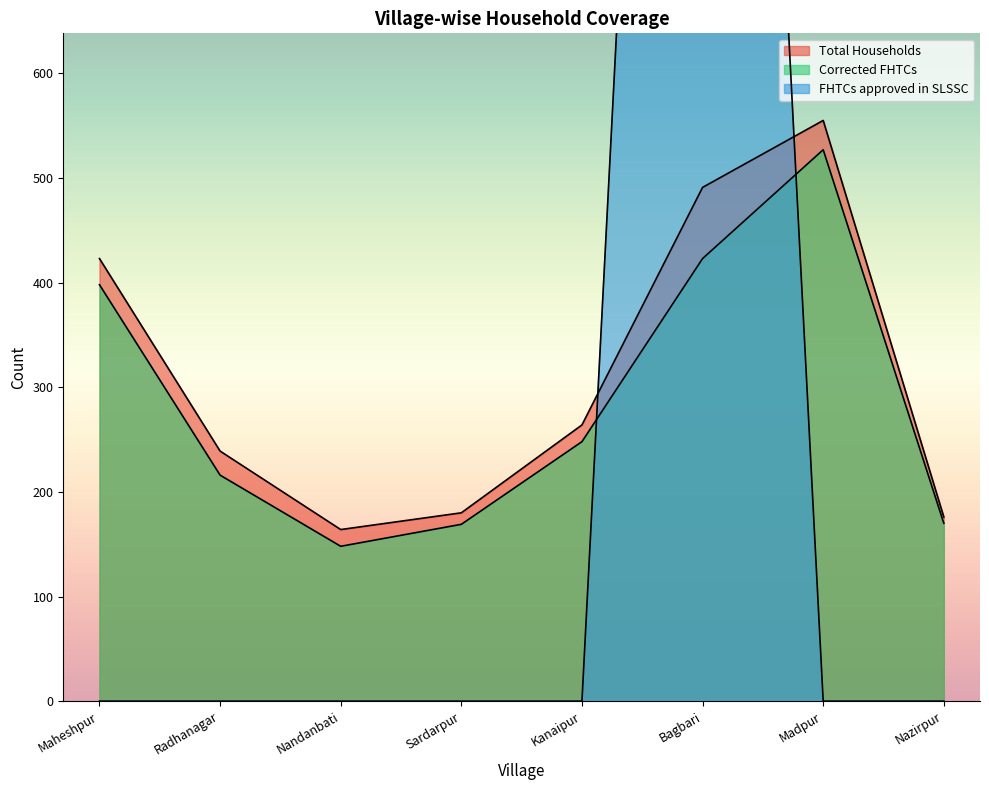

Which category has the lowest value across all series?

Maheshpur